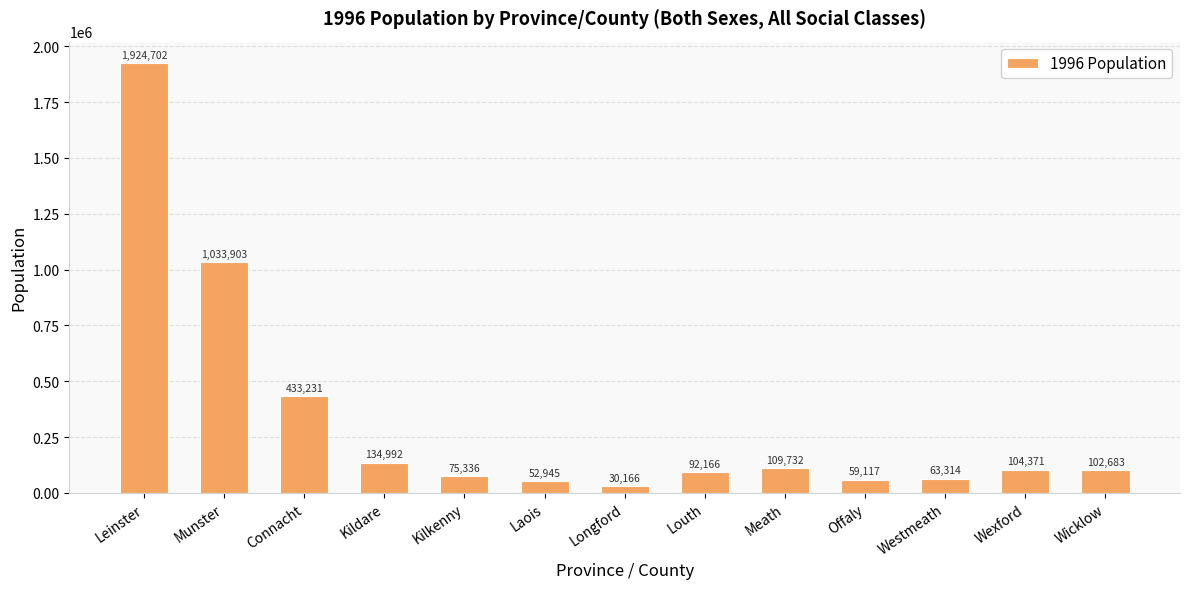

What is the maximum value shown in the chart?

1924702